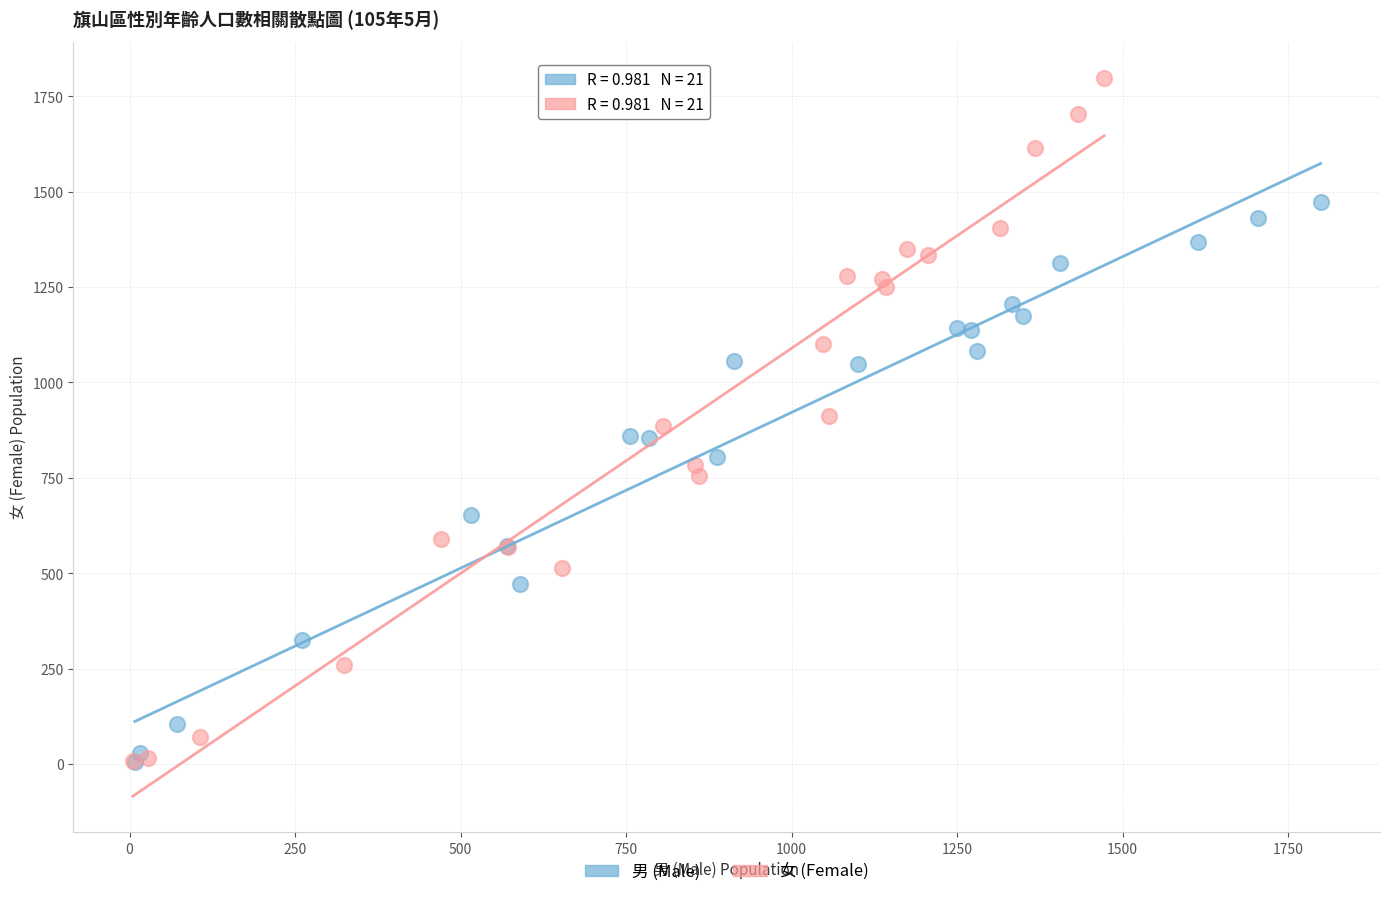

Which series reaches the maximum Y coordinate?

女 (Female)